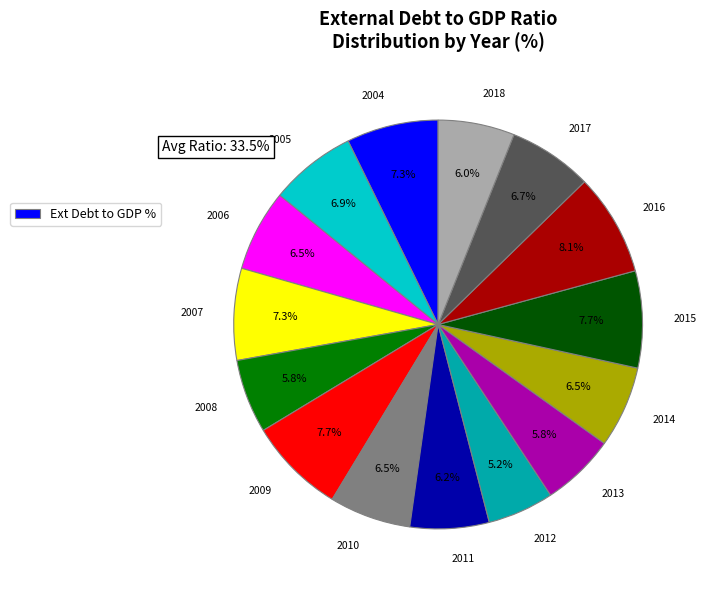

Is there any slice that represents more than half of the pie?

No